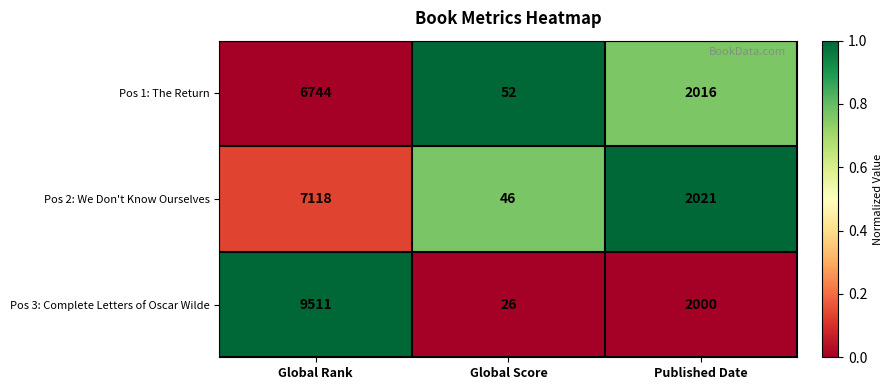

List the series in order of their peak value, lowest first.

Pos 1: The Return, Pos 2: We Don't Know Ourselves, Pos 3: Complete Letters of Oscar Wilde